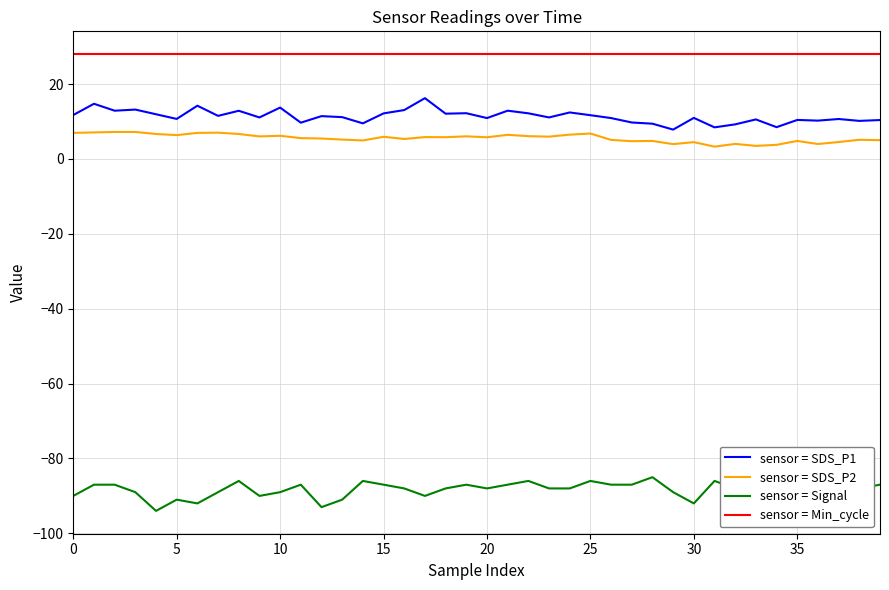

What is the smallest value displayed?

-94.0